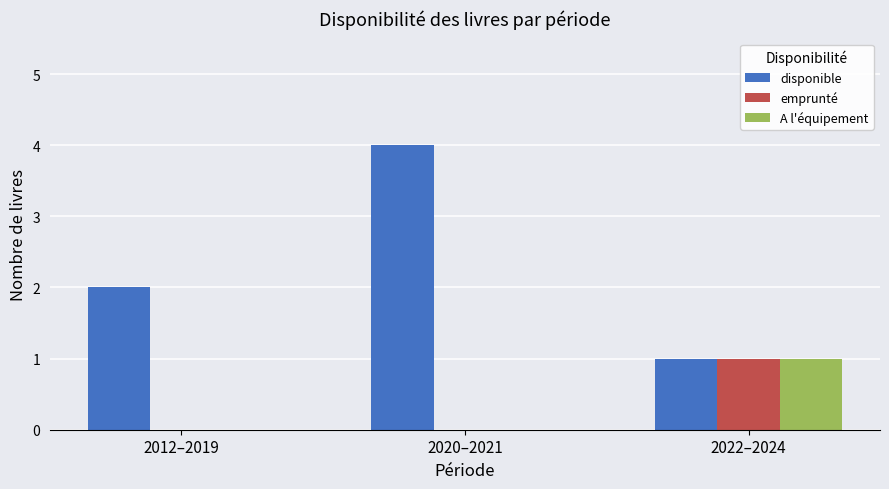

The disponible series shows 3 at 2012–2019. True or false?

False